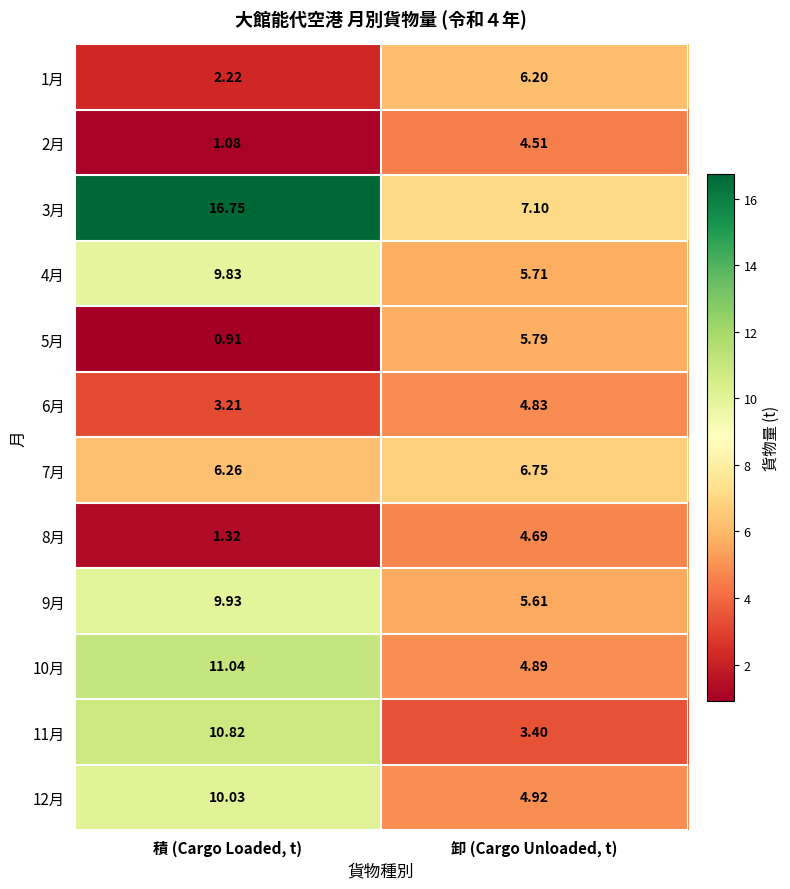

At 卸 (Cargo Unloaded, t), list the series in order from largest to smallest.

3月, 7月, 1月, 5月, 4月, 9月, 12月, 10月, 6月, 8月, 2月, 11月